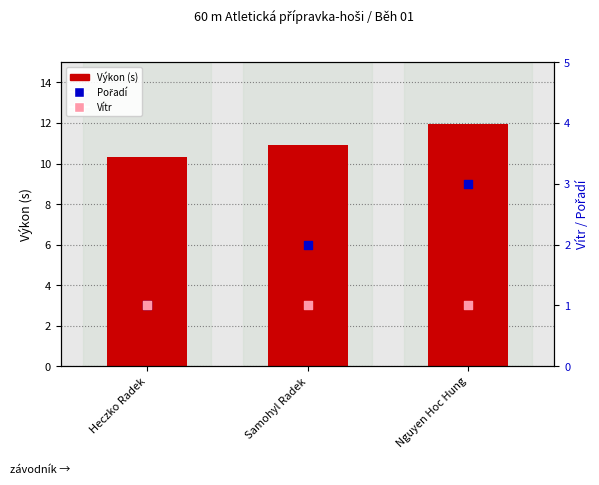

At which category is the sum across all series the highest?

Nguyen Hoc Hung